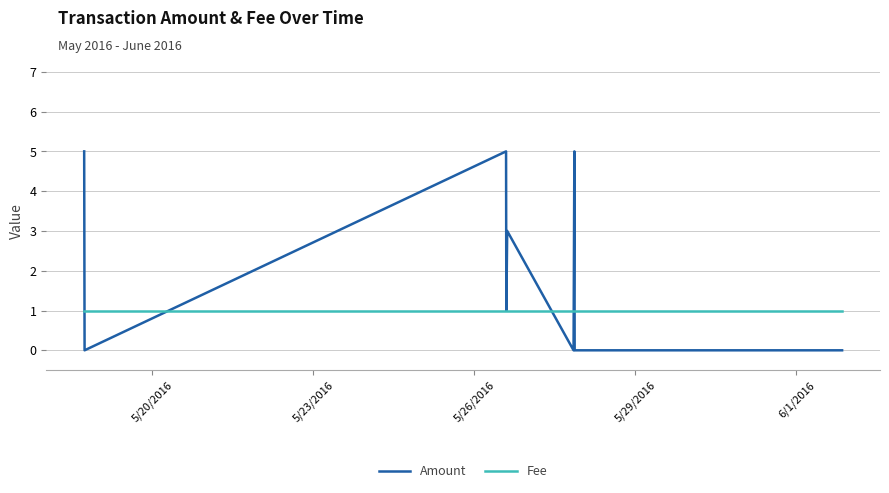

In Amount, how many points are lower than both neighbors (excluding endpoints)?

2